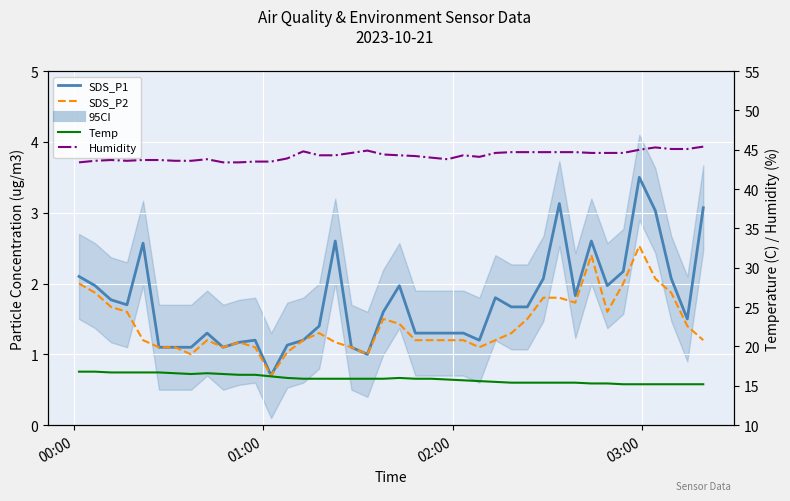

How many data points in Humidity are less than 44?

15